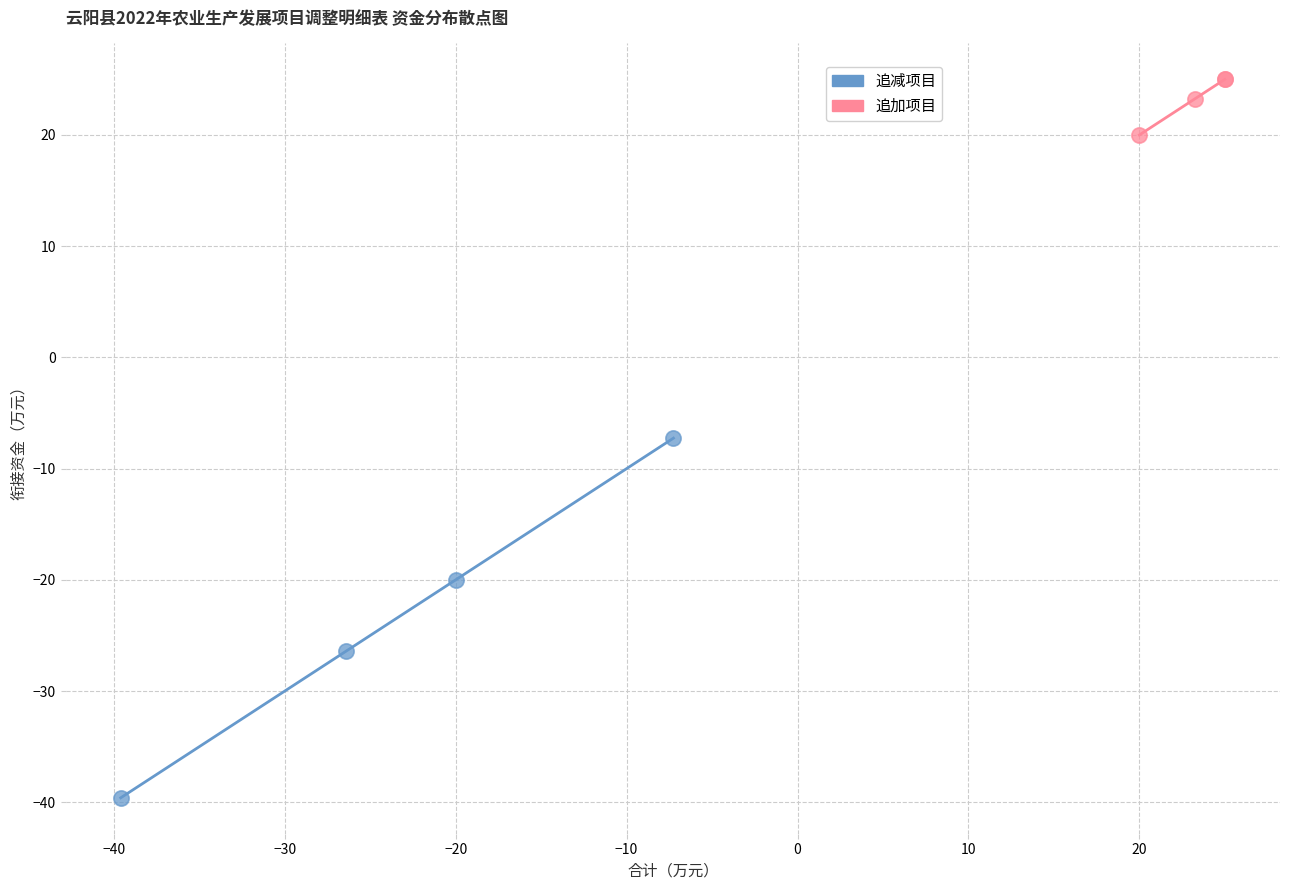

Which series reaches the minimum Y coordinate?

追减项目